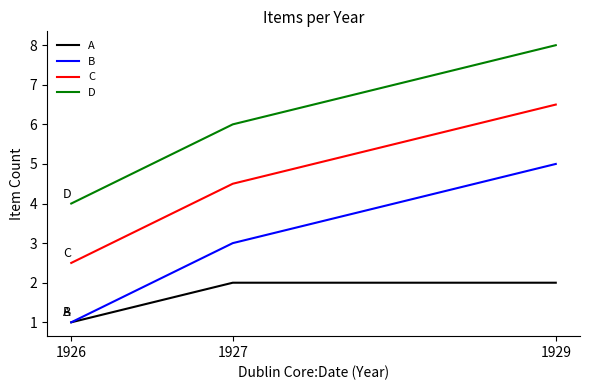

Is the value of B at 1927 greater than the value of D at 1927?

No